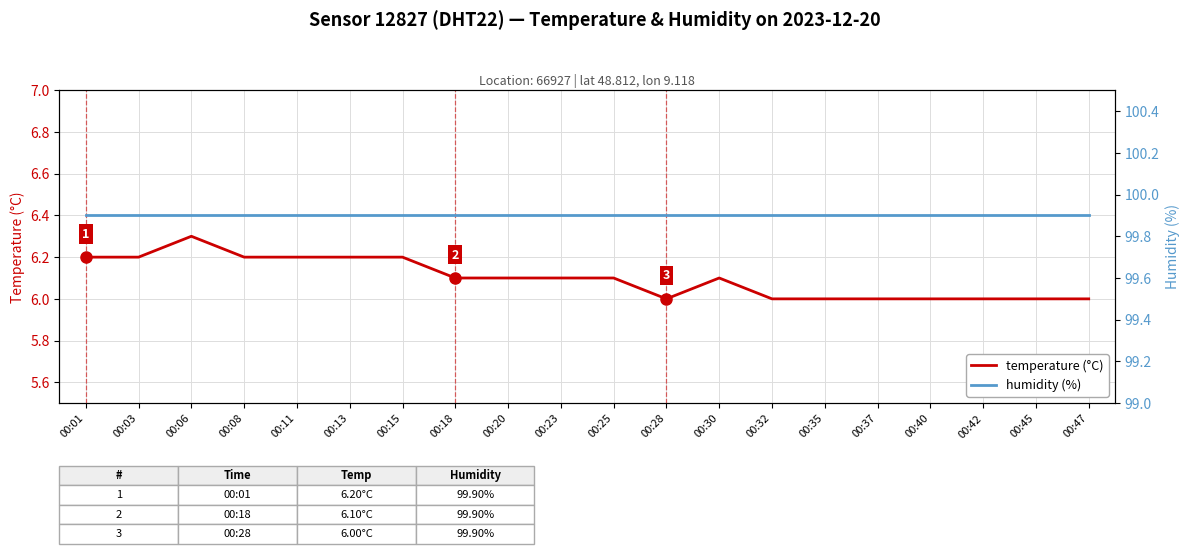

How many lines are shown in the chart?

2